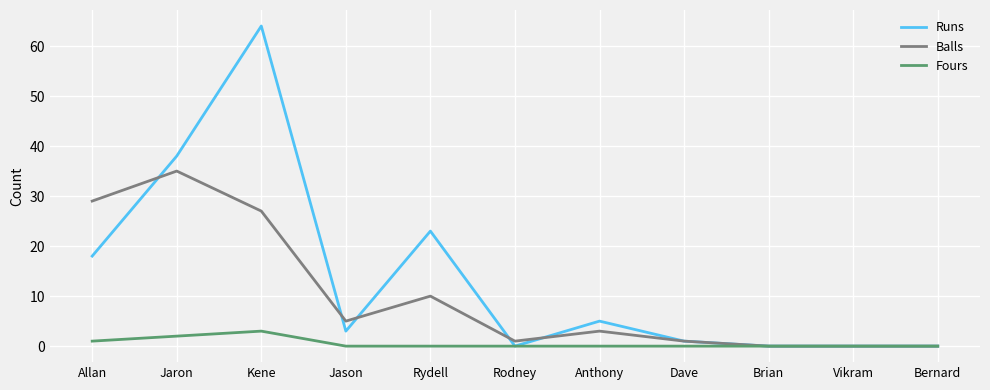

Rank the series by their maximum value, from lowest to highest.

Fours, Balls, Runs